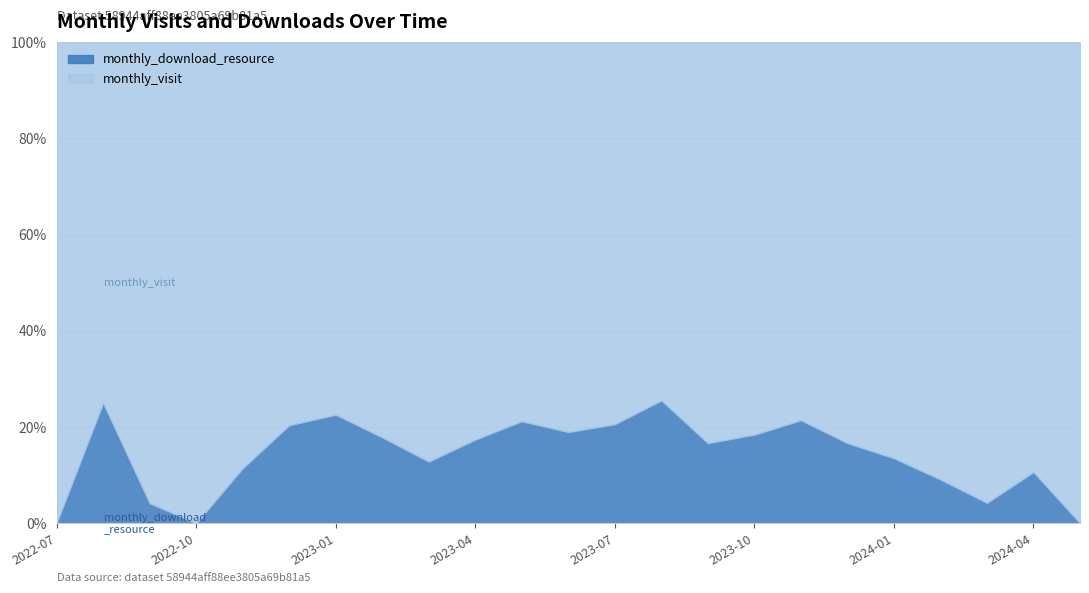

At how many categories does at least one series exceed 8?

21